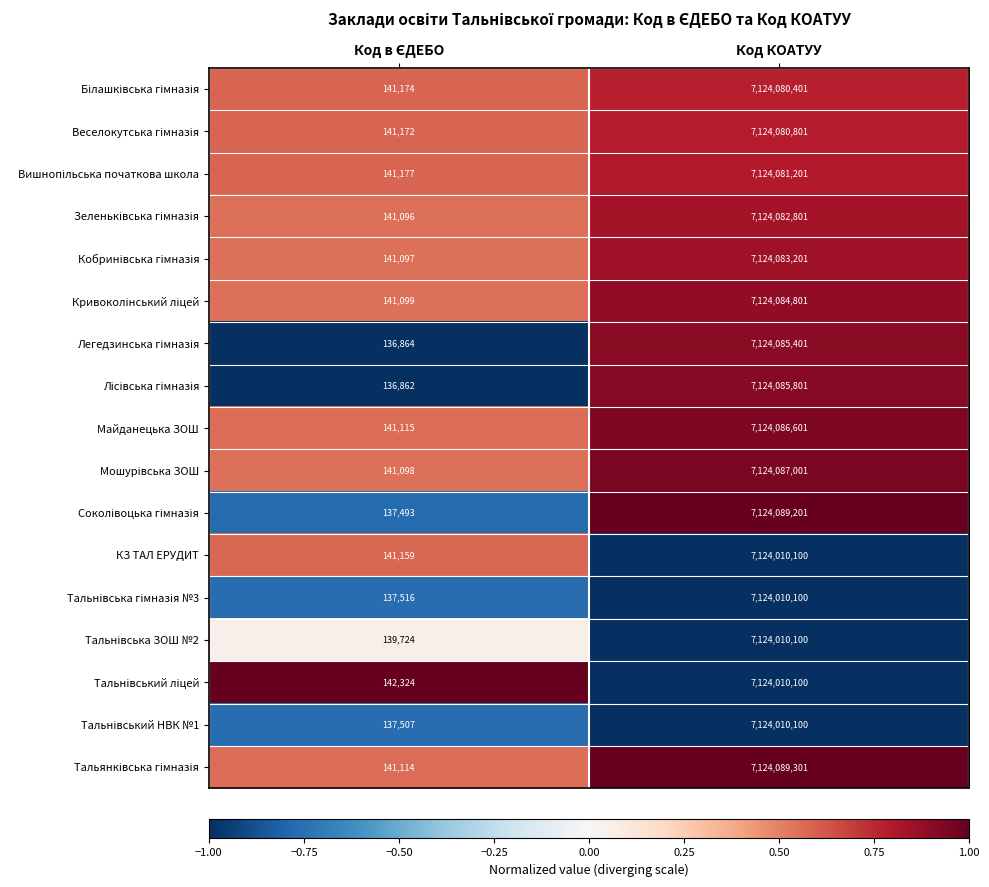

What is the average value of the Майданецька ЗОШ series?

3562113858